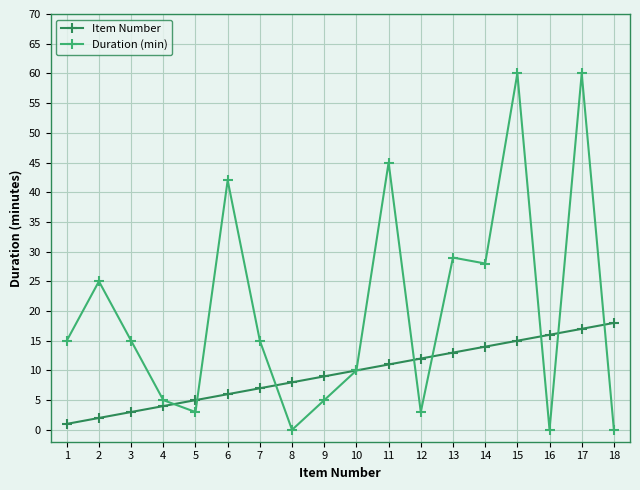

Reading left to right, extract all data points from this chart.

Item Number: 1	2	3	4	5	6	7	8	9	10	11	12	13	14	15	16	17	18
Duration (min): 15	25	15	5	3	42	15	0	5	10	45	3	29	28	60	0	60	0